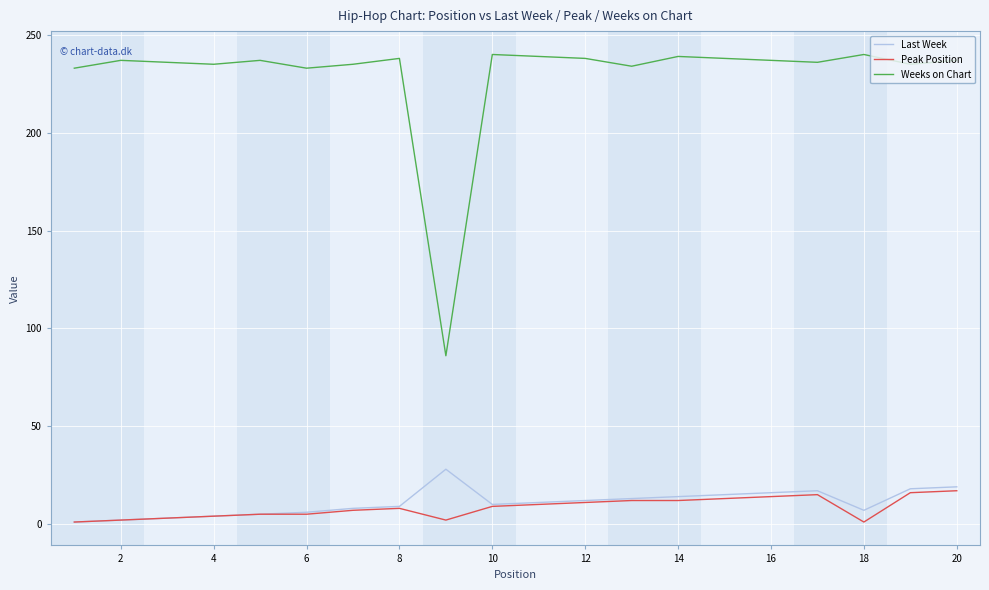

Which series has the largest total across all categories?

Weeks on Chart